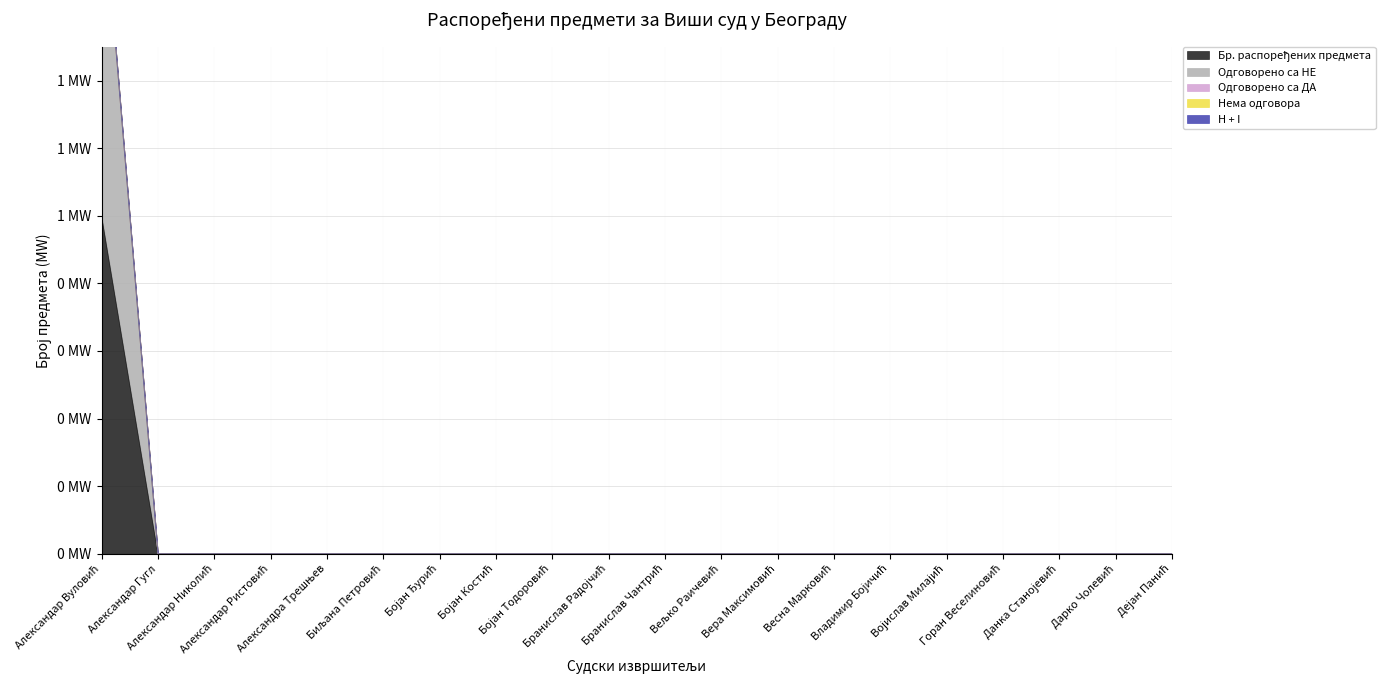

At which category is the sum across all series the highest?

Александар Вуловић